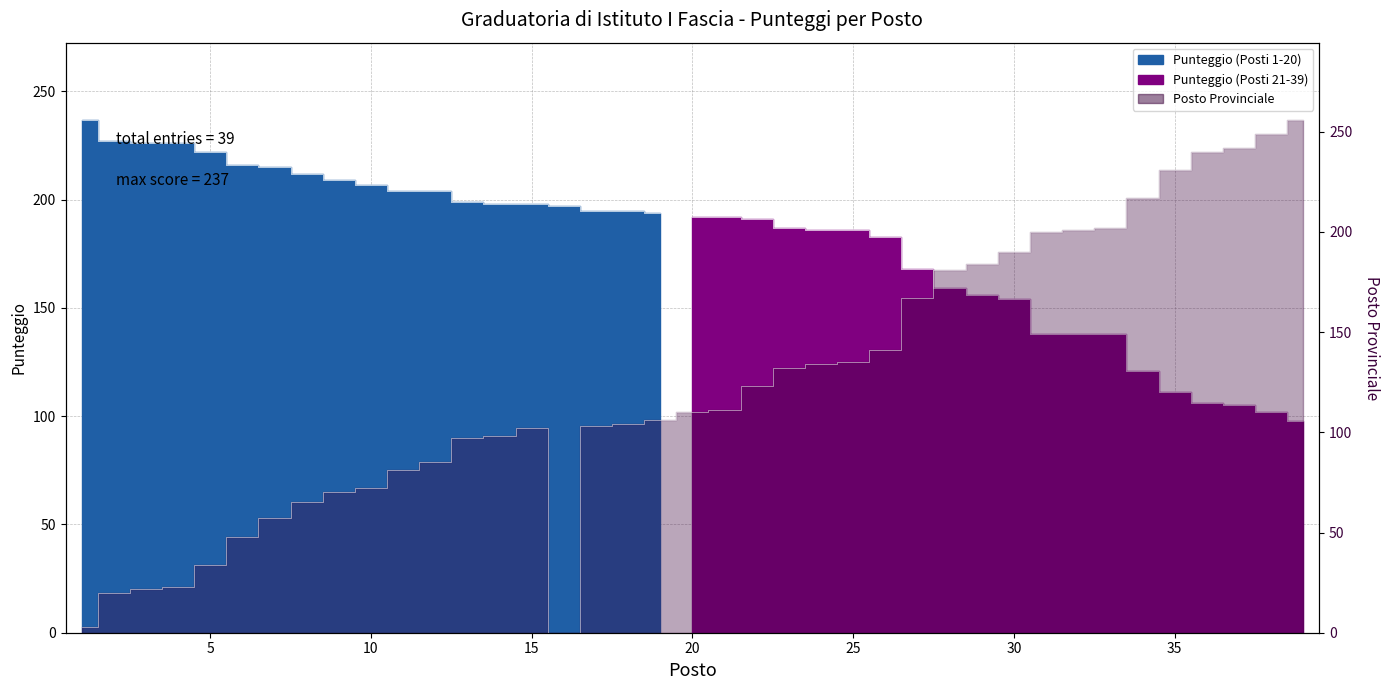

Reading left to right, list all the values displayed in this chart.

3	20	22	23	34	48	57	65	70	72	81	85	97	98	102	0	103	104	106	110	111	123	132	134	135	141	167	181	184	190	200	201	202	217	231	240	242	249	256